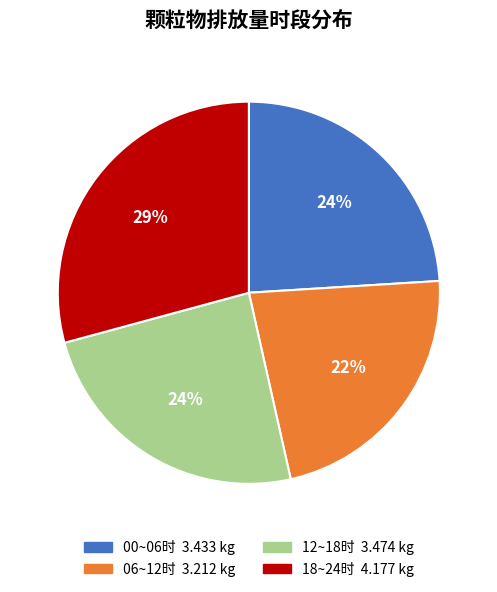

To the nearest percent, what is the difference between the largest and smallest slice percentages?

7%